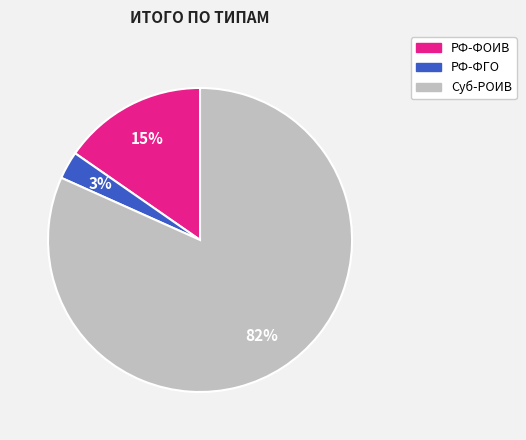

What is the majority slice?

Суб-РОИВ